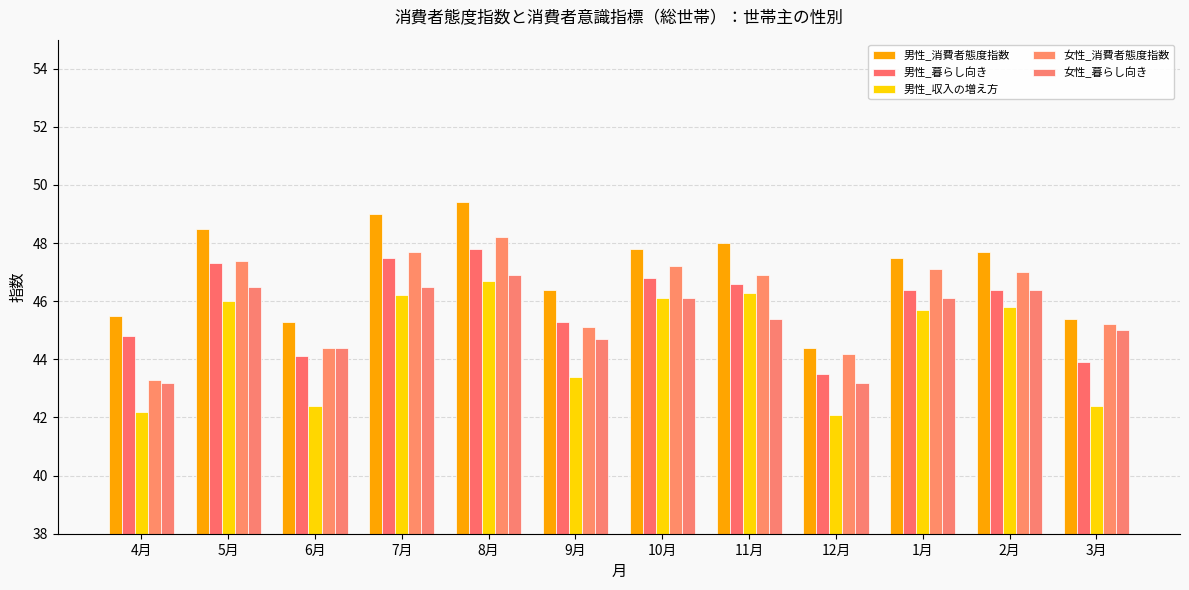

Are the bars grouped side by side (vs. stacked)?

Yes